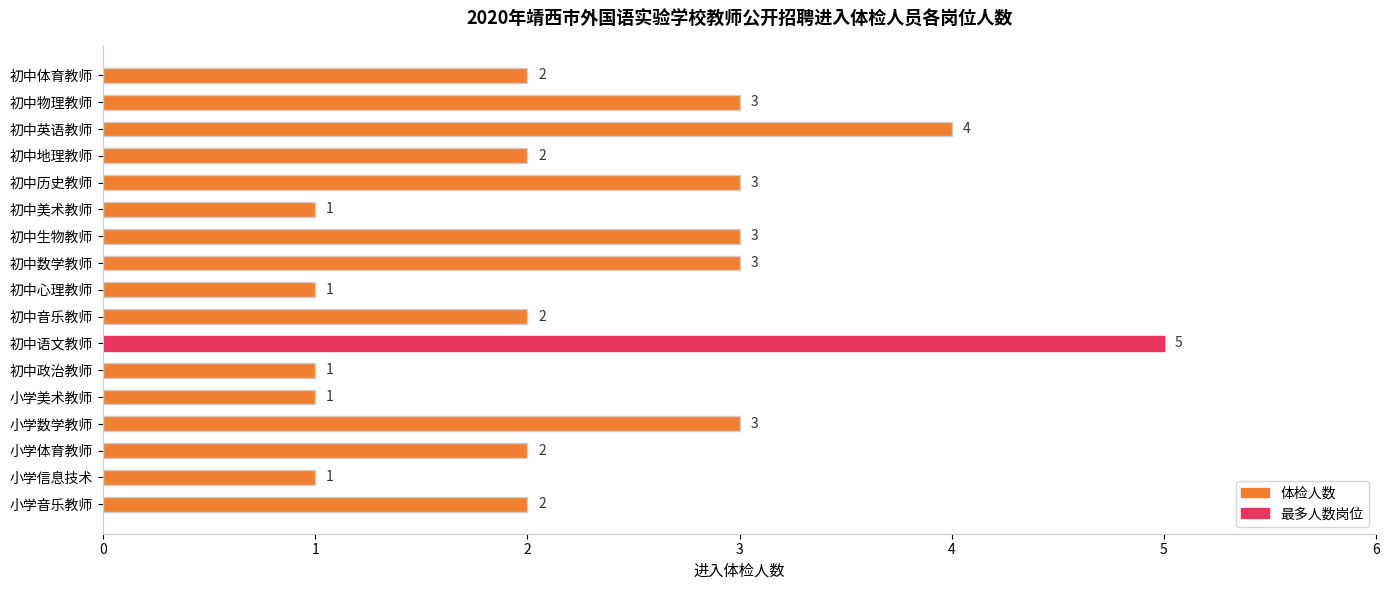

How many values are between 1 and 3?

15